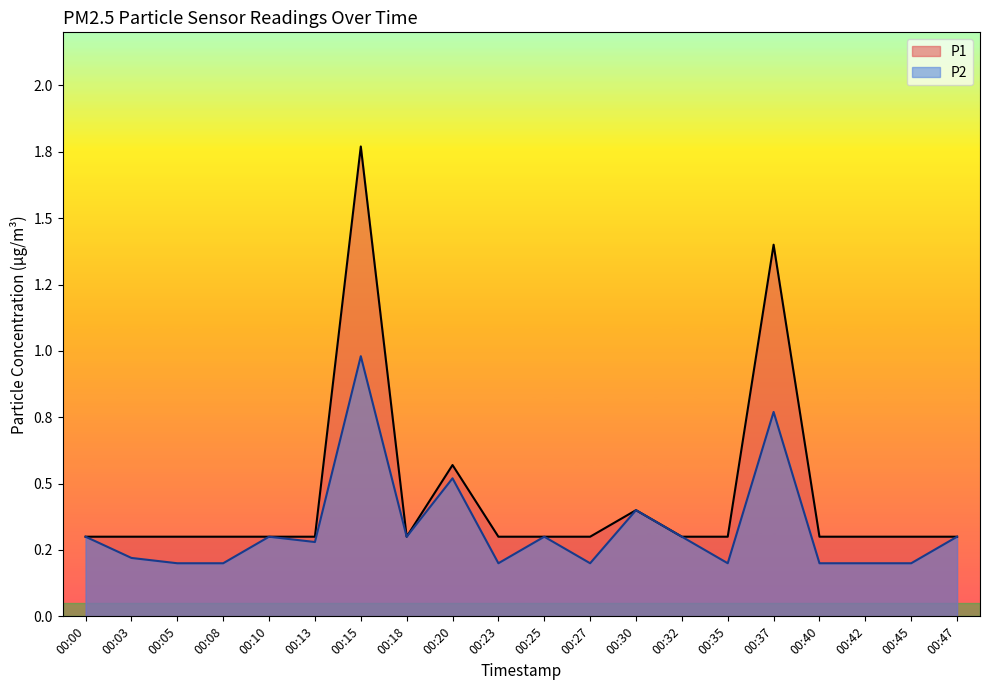

What is the minimum value for P2?

0.2